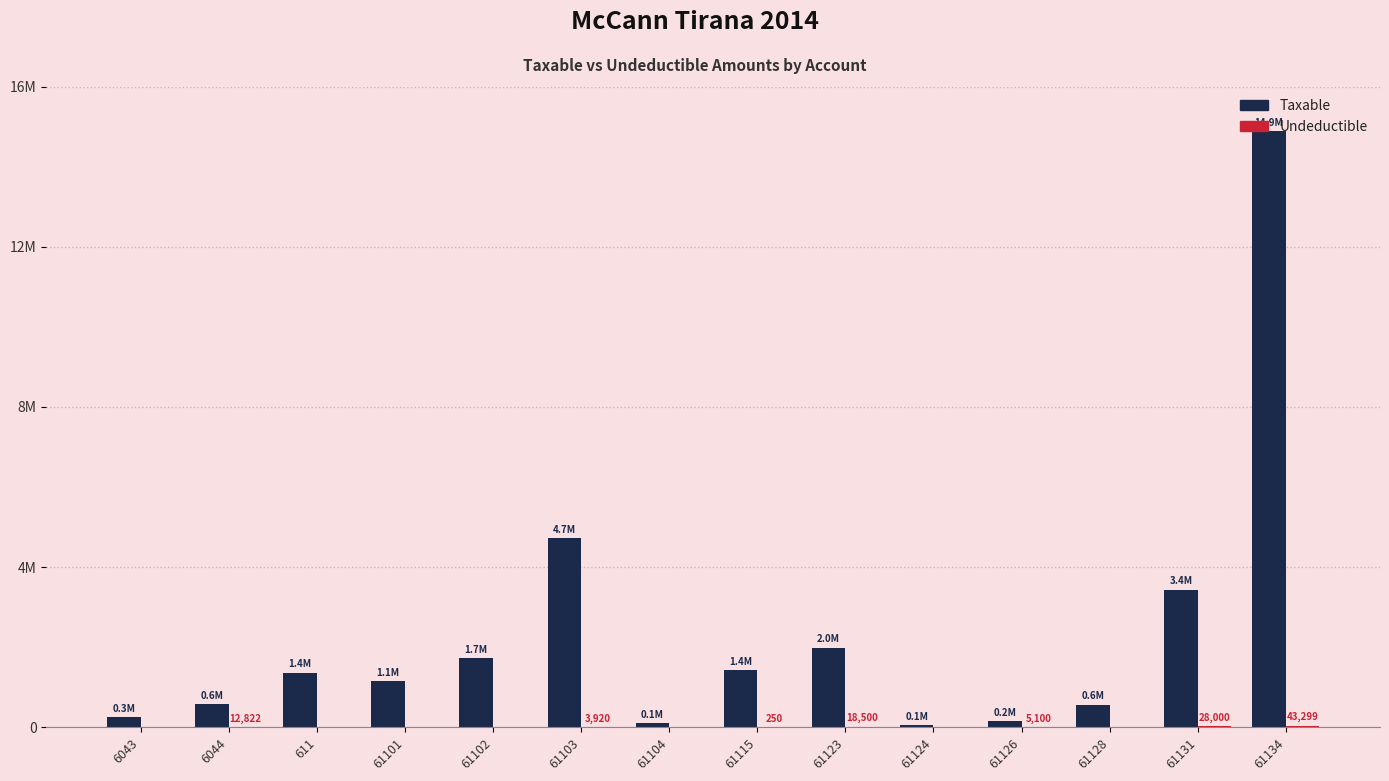

What are all the series names shown in the legend?

Taxable, Undeductible